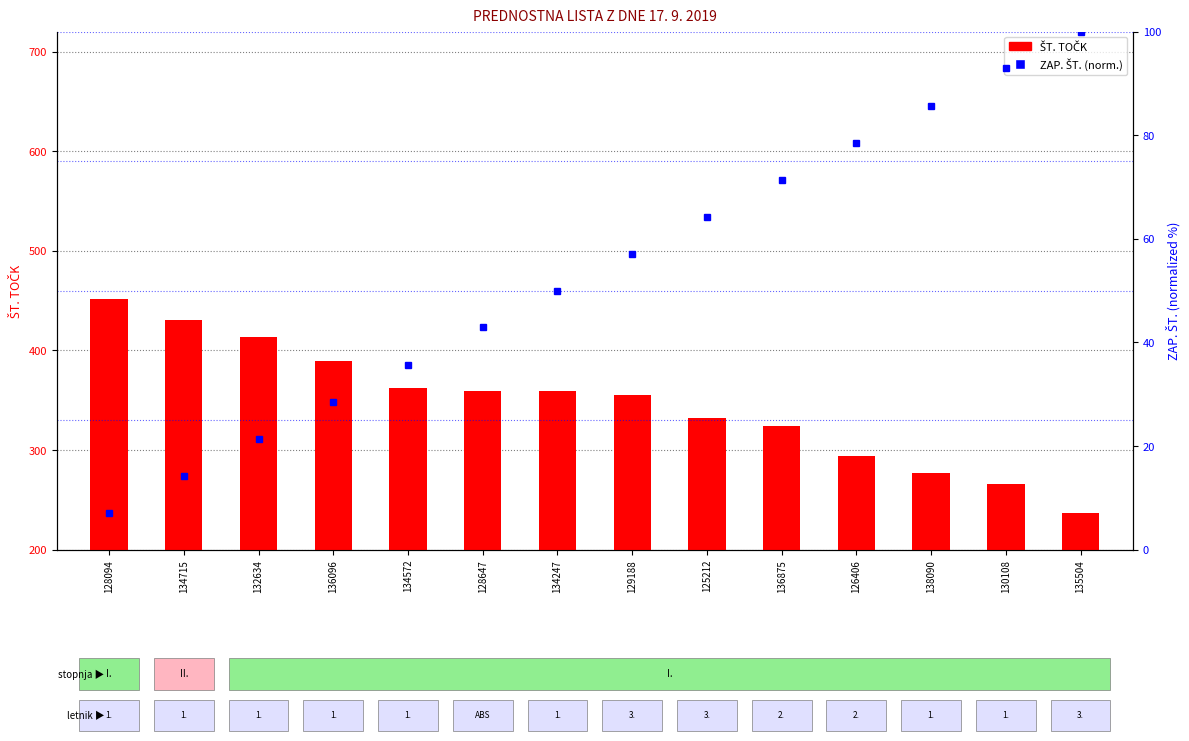

What is the lowest value of the ŠT. TOČK series?

237.0